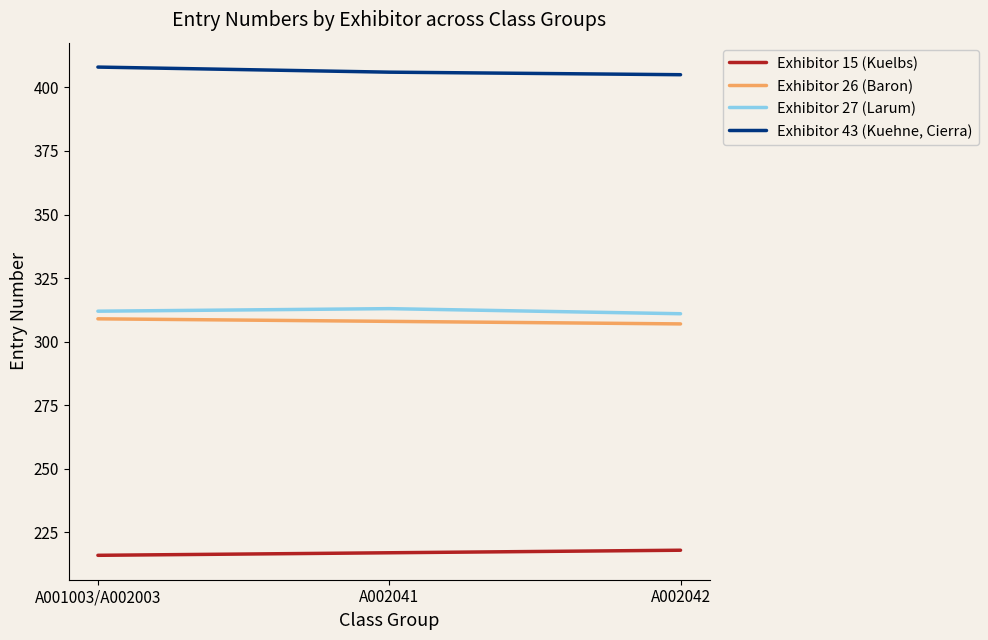

The Exhibitor 27 (Larum) series shows 73 at A001003/A002003. True or false?

False